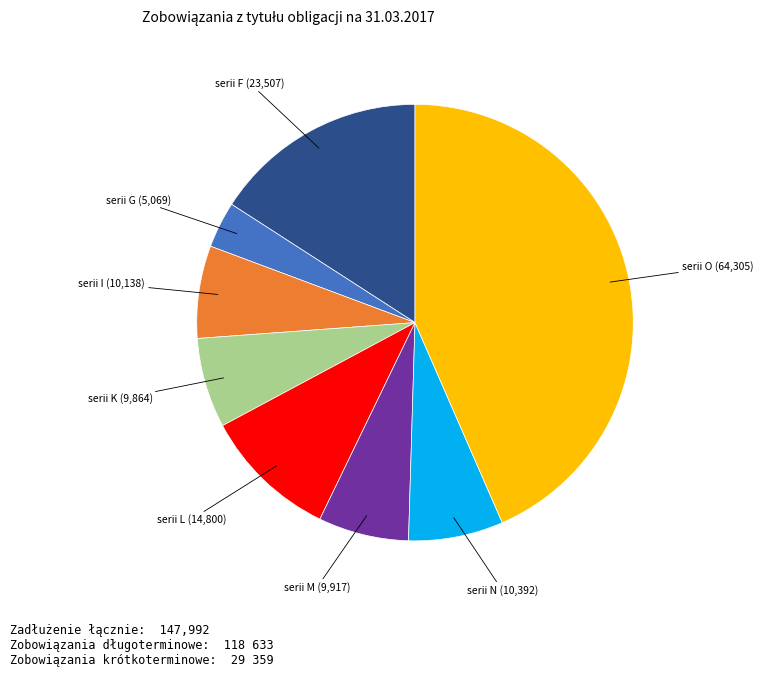

The serii N slice represents 7% of the pie. True or false?

True